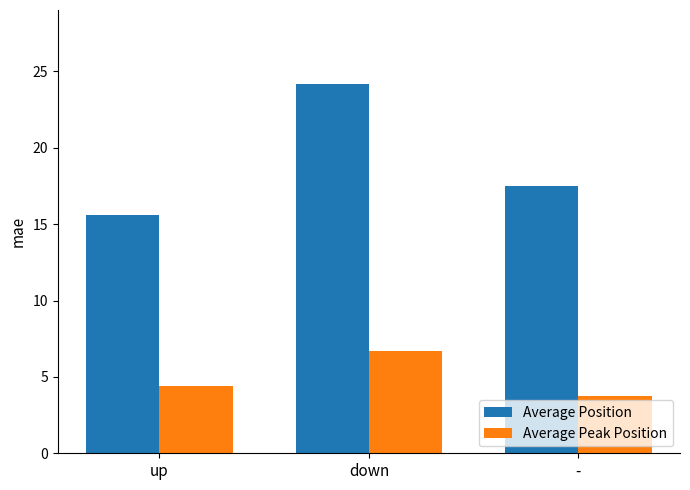

Where does the Average Peak Position series first go above 4?

up